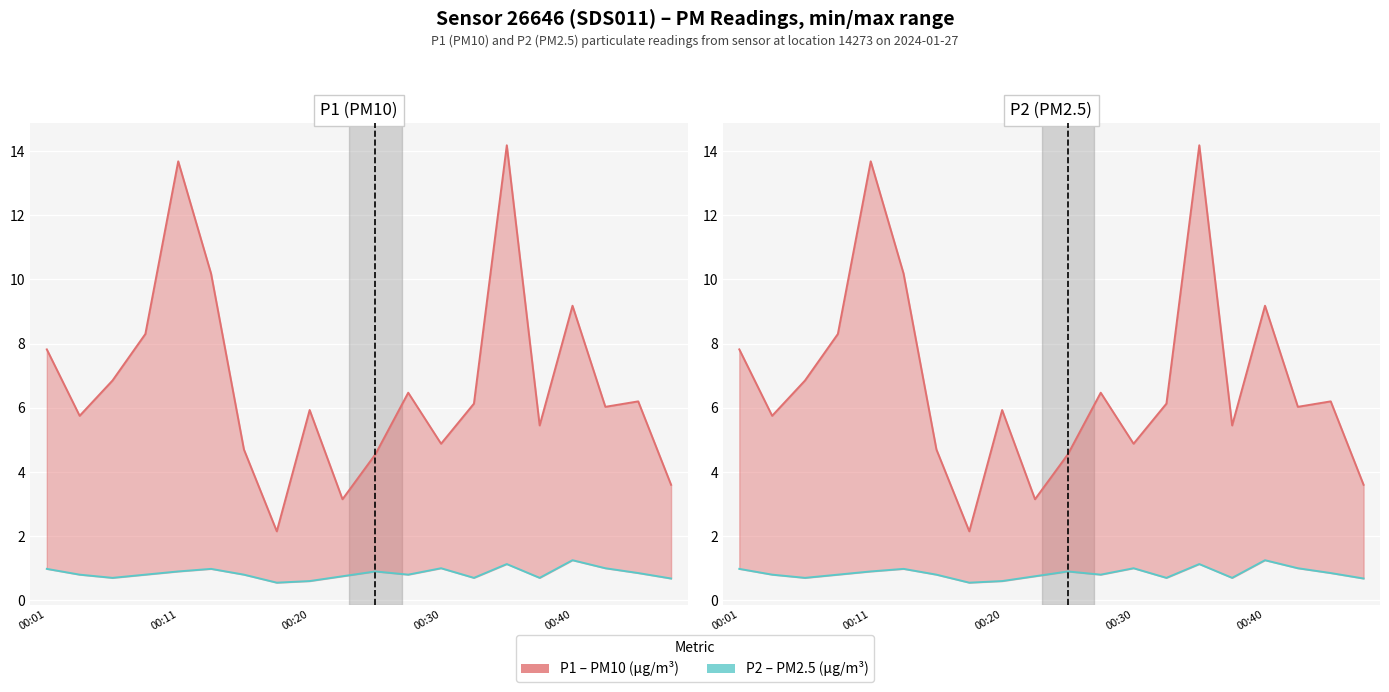

Rank the series by their maximum value, from lowest to highest.

P2 (PM2.5), P1 (PM10)